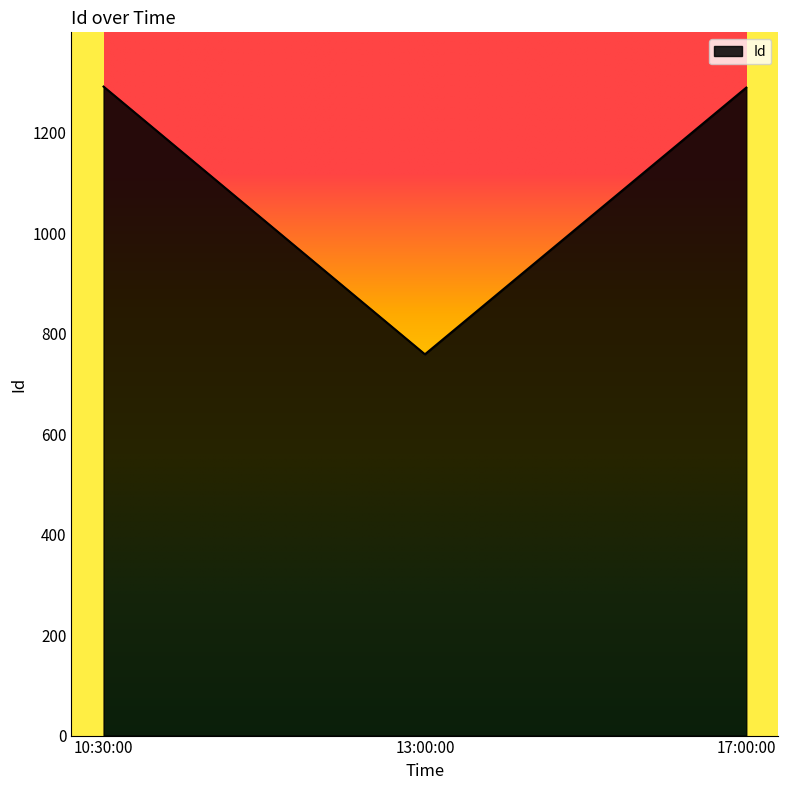

Read the value at 17:00:00, to the nearest 100.

1300